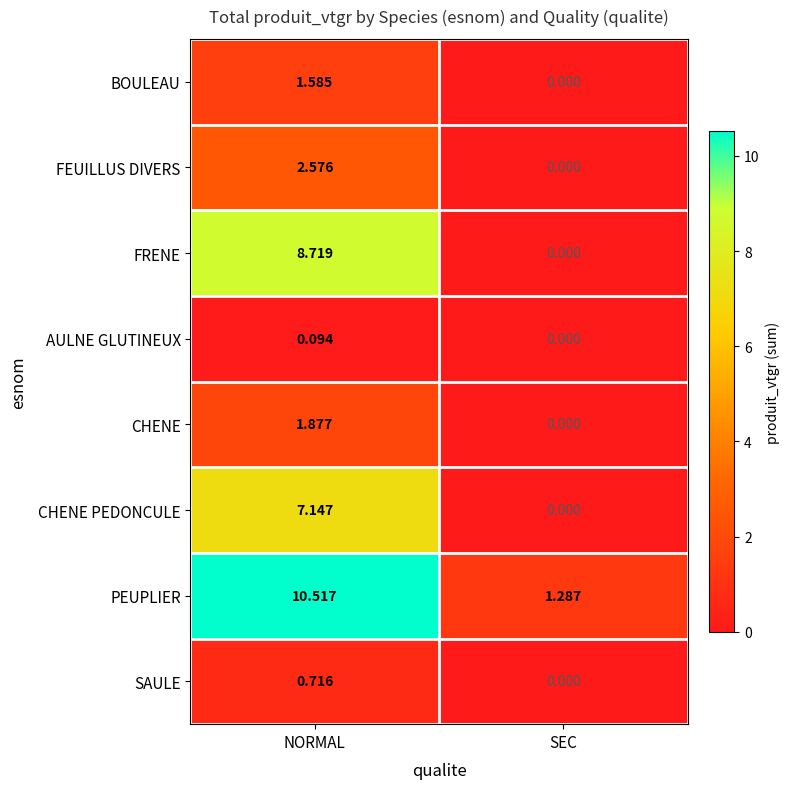

Which category has the lowest value across all series?

SEC